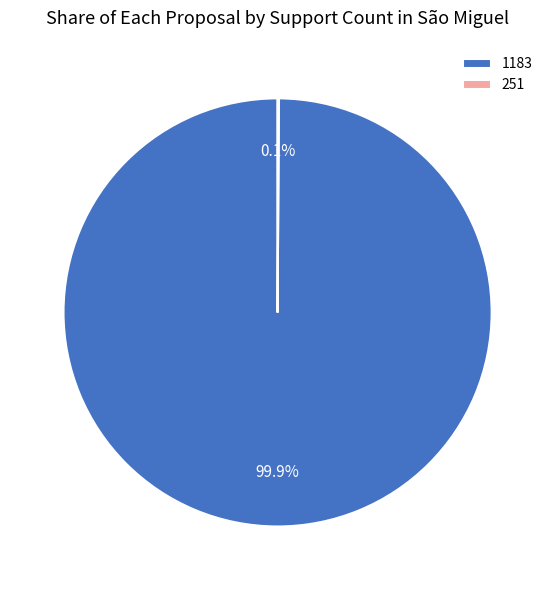

Which category has the biggest portion of the pie?

1183